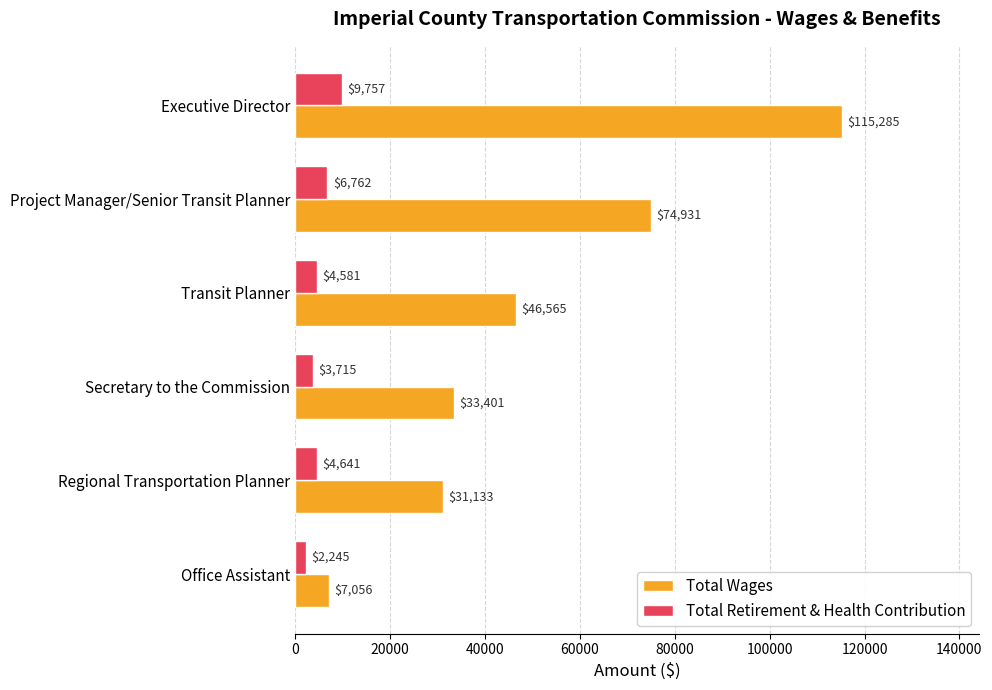

What is the difference between the maximum and second lowest values in the Total Wages series?

84152